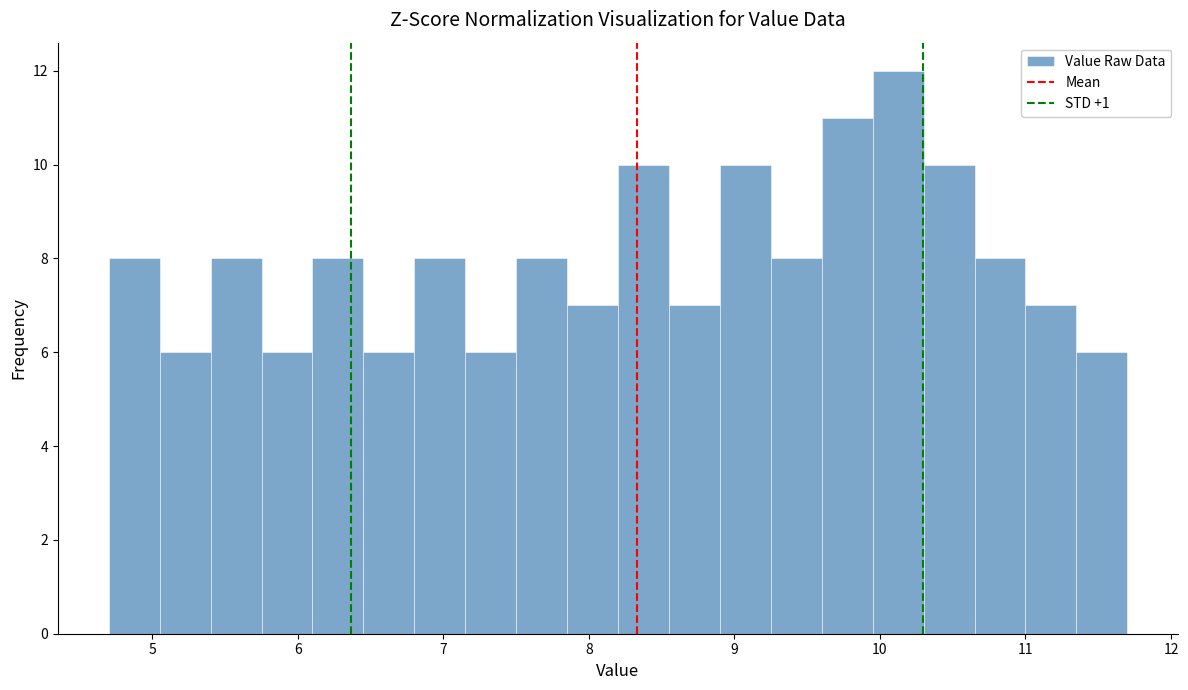

Read against the x-axis, roughly where is the centre of the tallest bar?

10.1